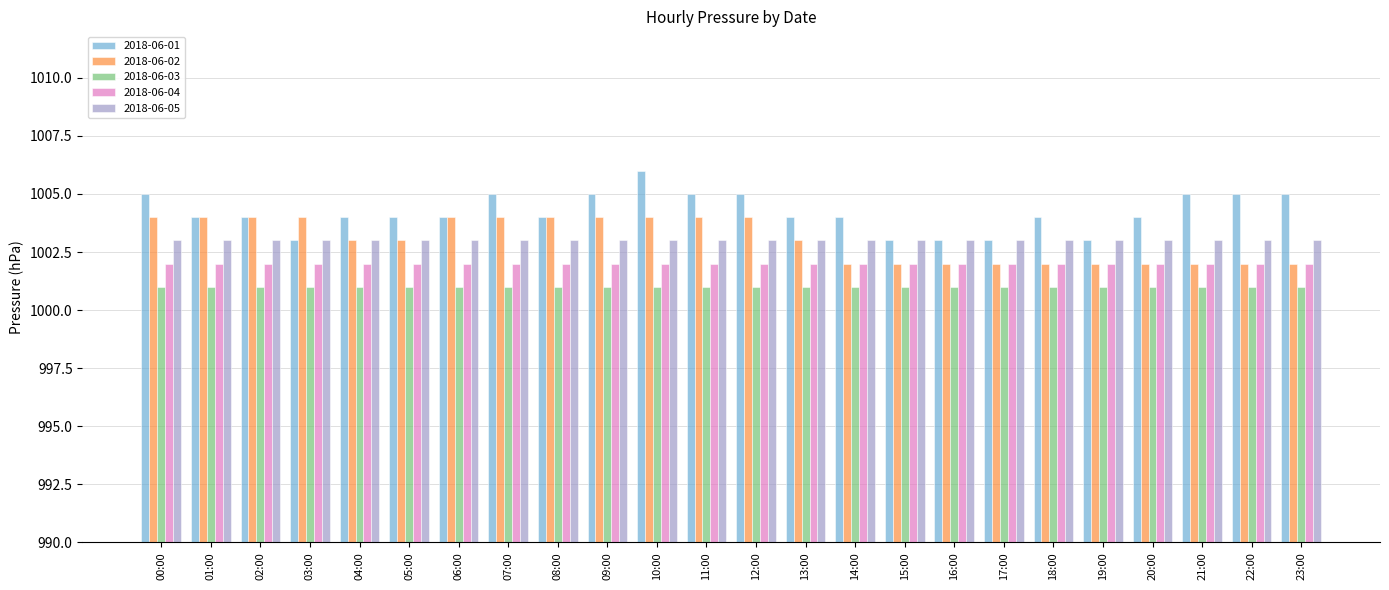

What is the greatest value displayed?

1006